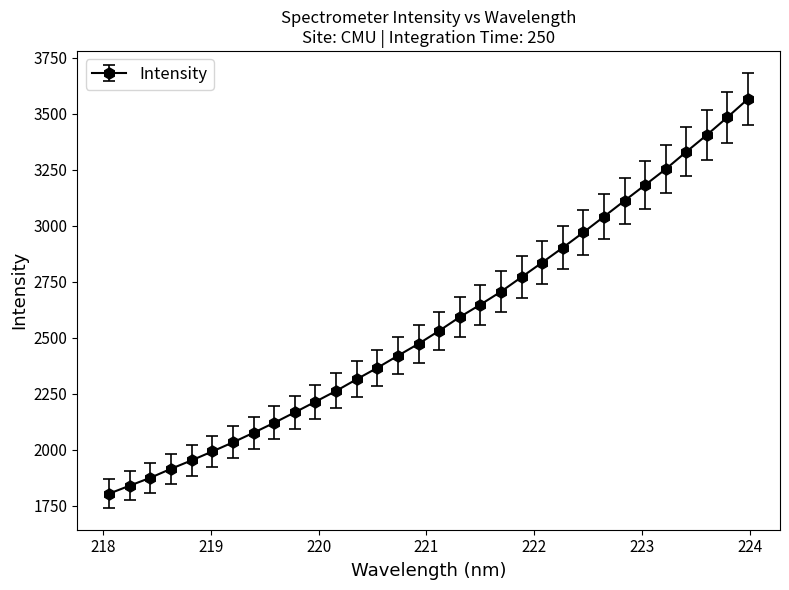

What is the value of the 24th point from the left?

2970.5